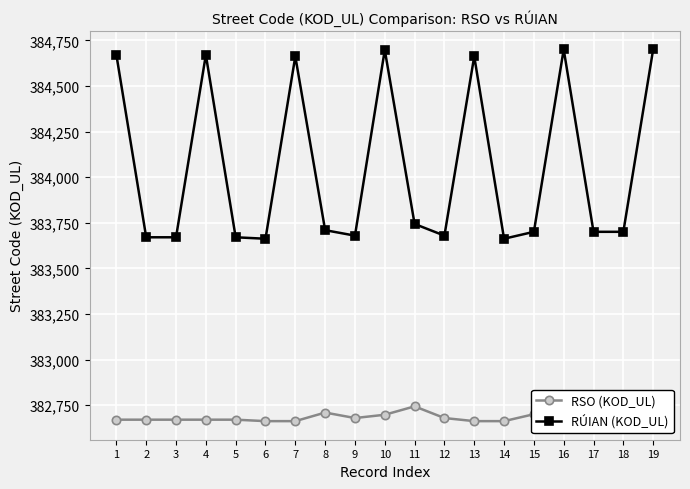

What is the value of the RSO (KOD_UL) point at the 17th from the left?

382701